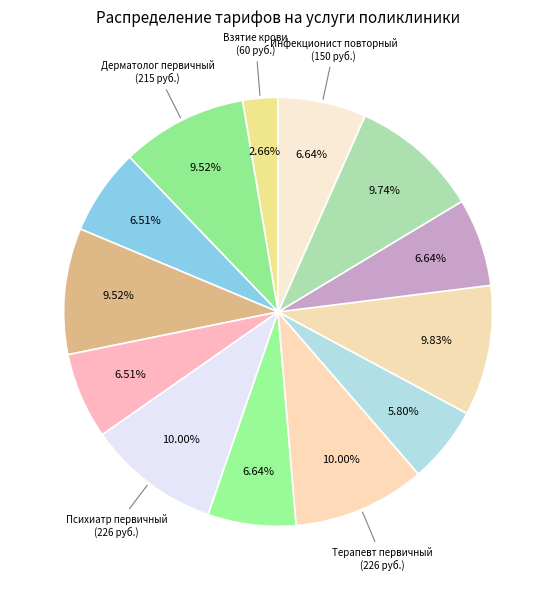

Count the number of slices in the pie.

13